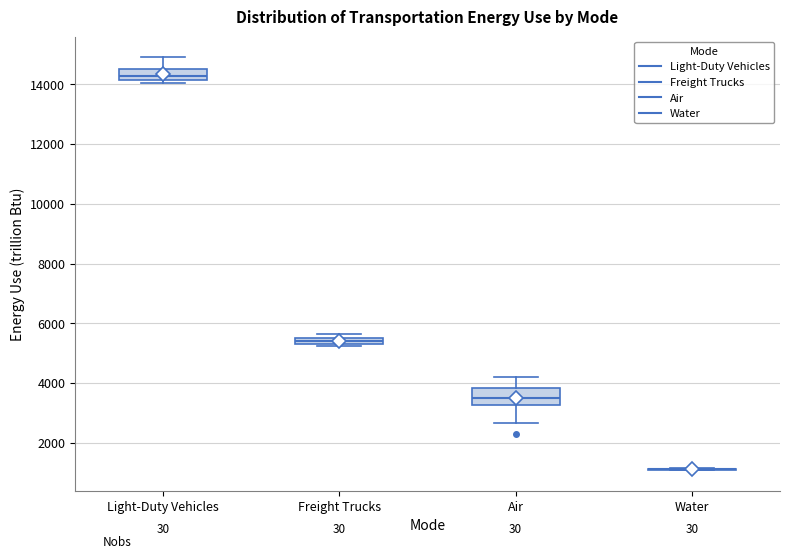

Where does the upper whisker of the box for Air end on the y-axis? The values are not printed on the chart, so give them approximately, as read against the axis.

4200